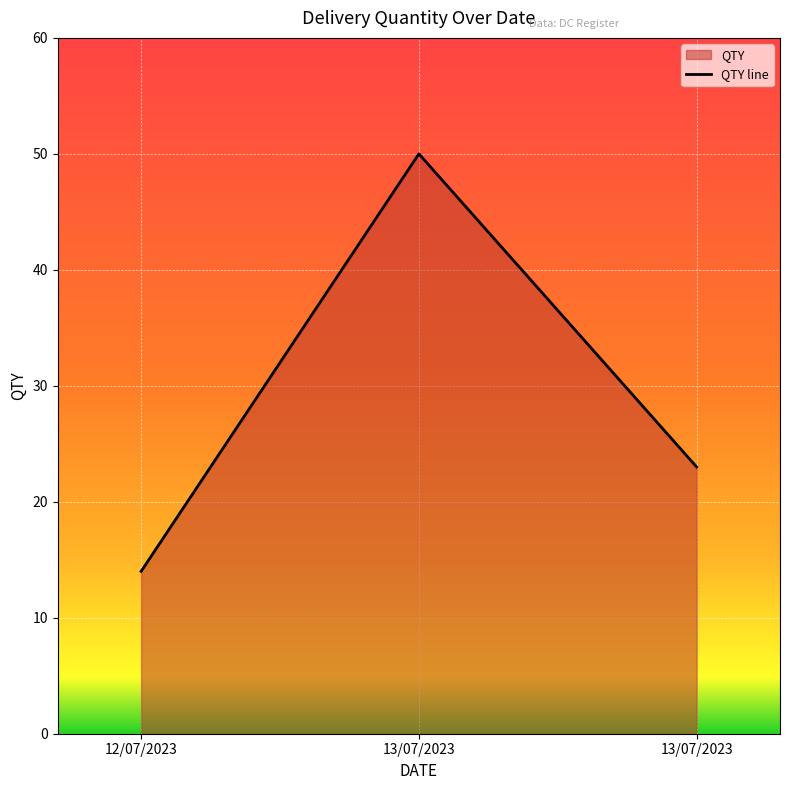

How many values are below 23?

1